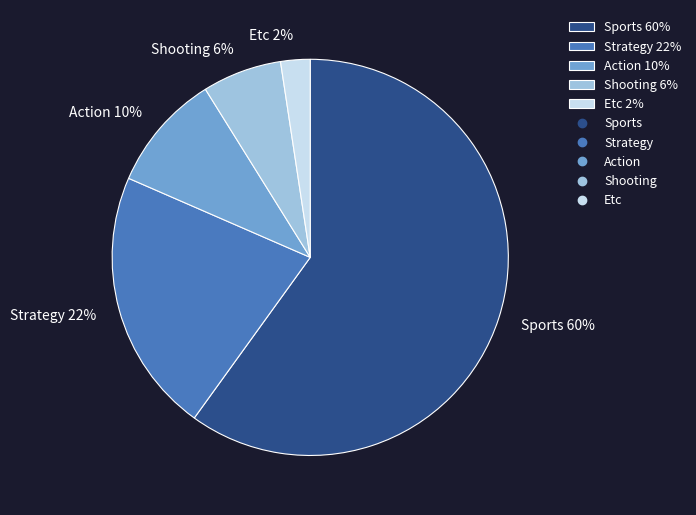

What percentage is the Action slice, to the nearest percent?

10%